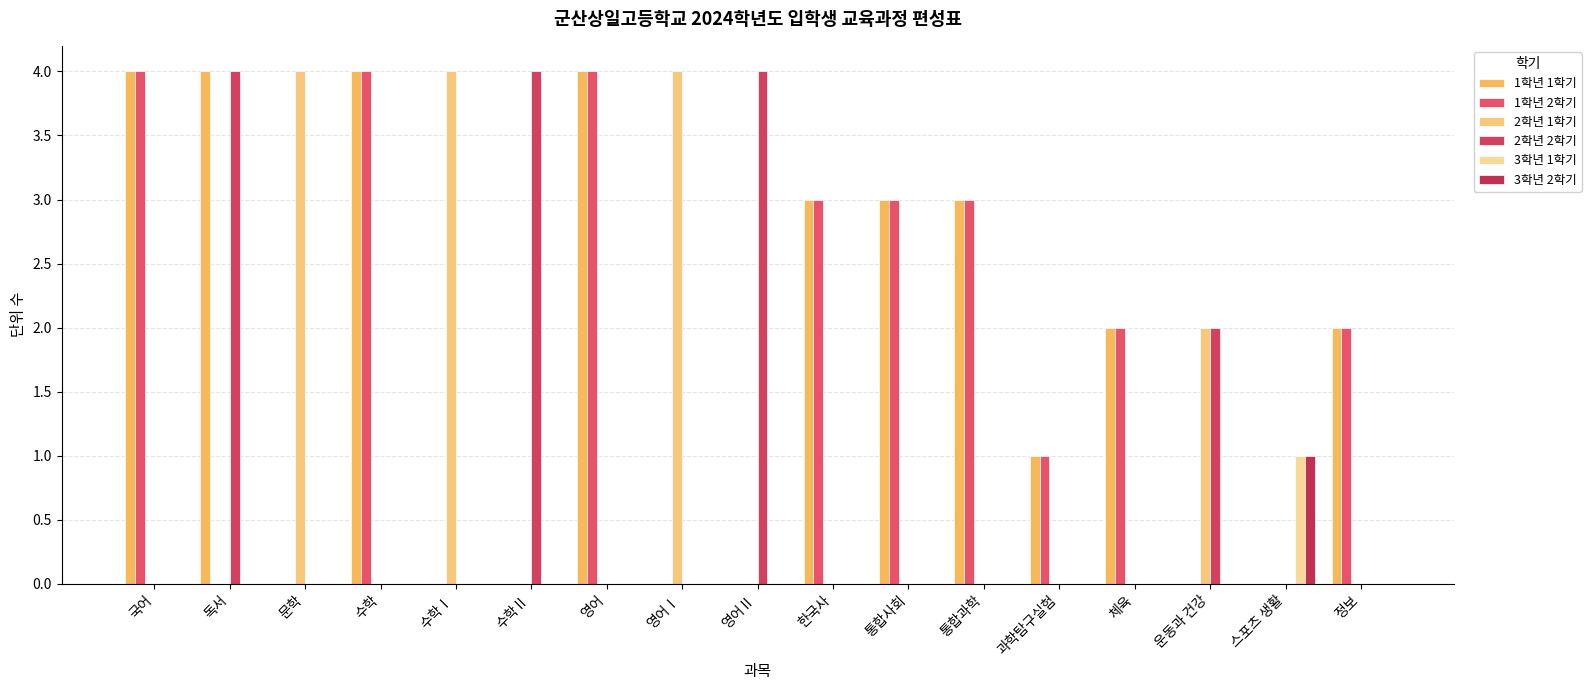

What is the label of the 11th bar from the left?

통합사회